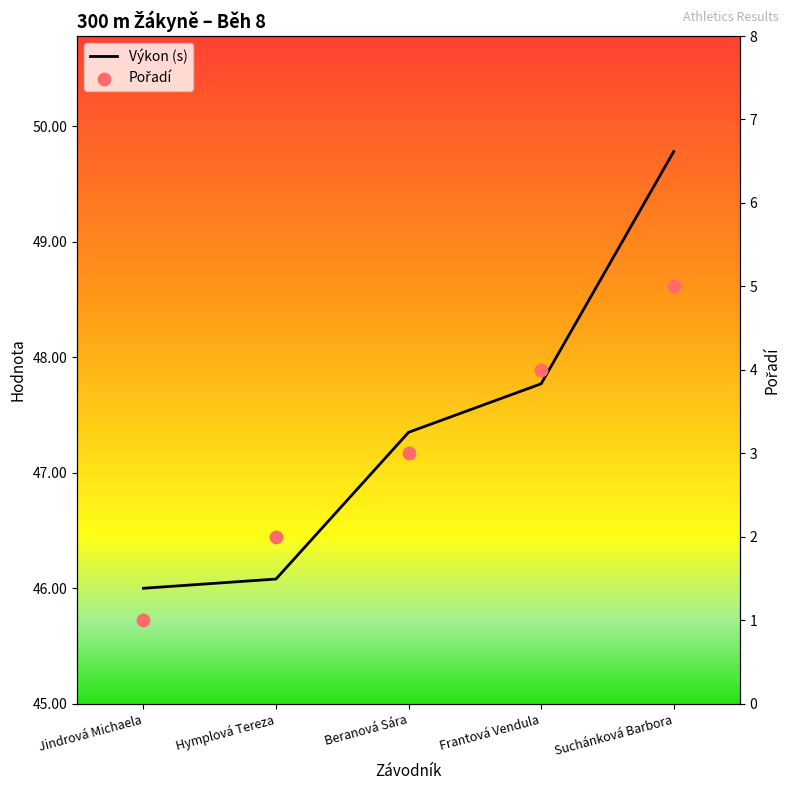

At which category is the sum across all series the highest?

Suchánková Barbora